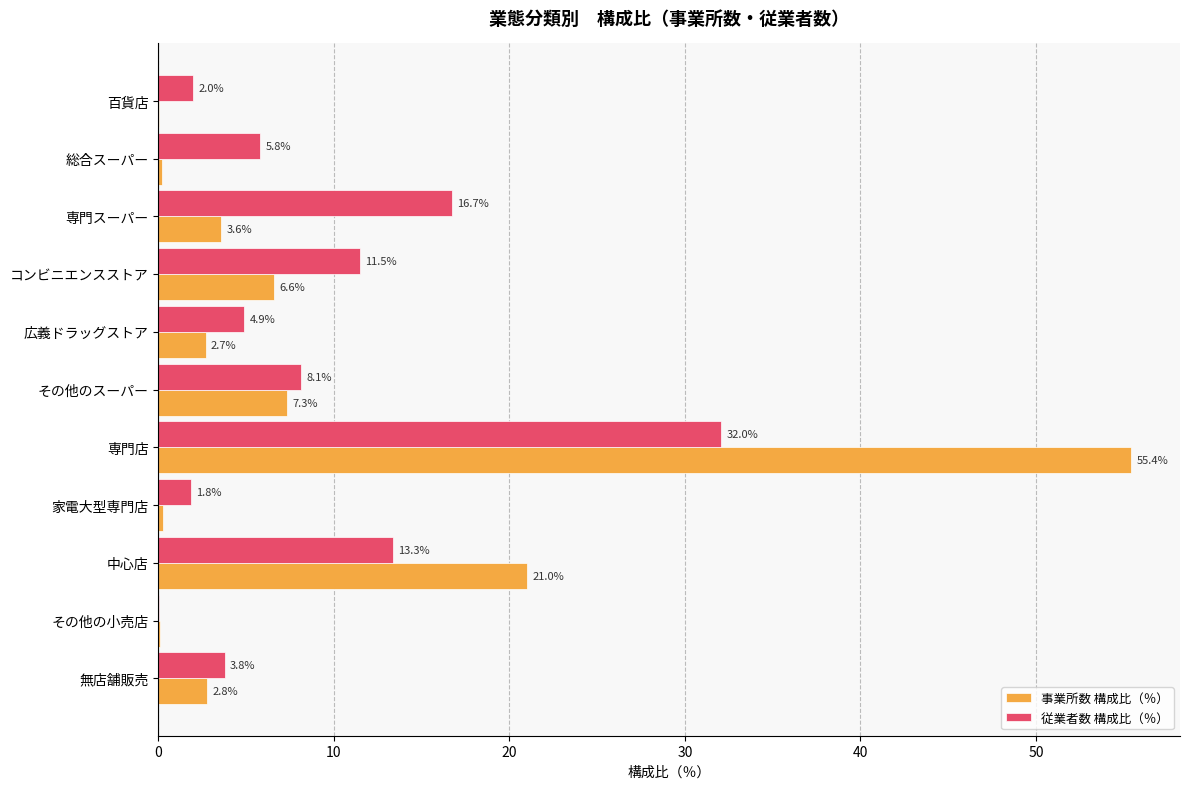

The value of 従業者数 構成比（％） at 中心店 is 3.7. True or false?

False